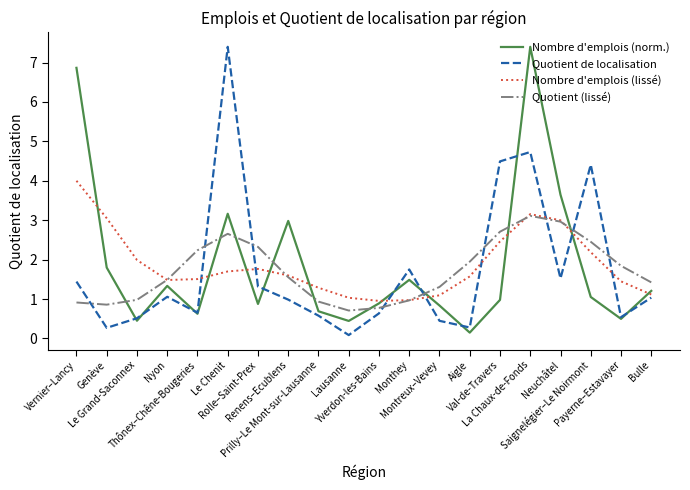

What is the average value of the Quotient (lissé) series?

1.7